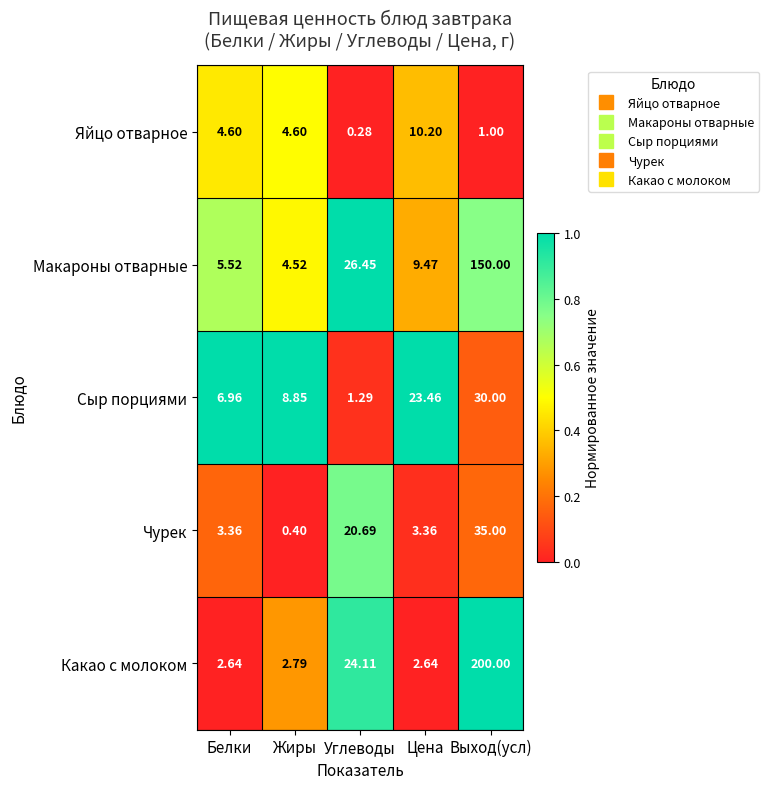

Count the number of categories in the chart.

5